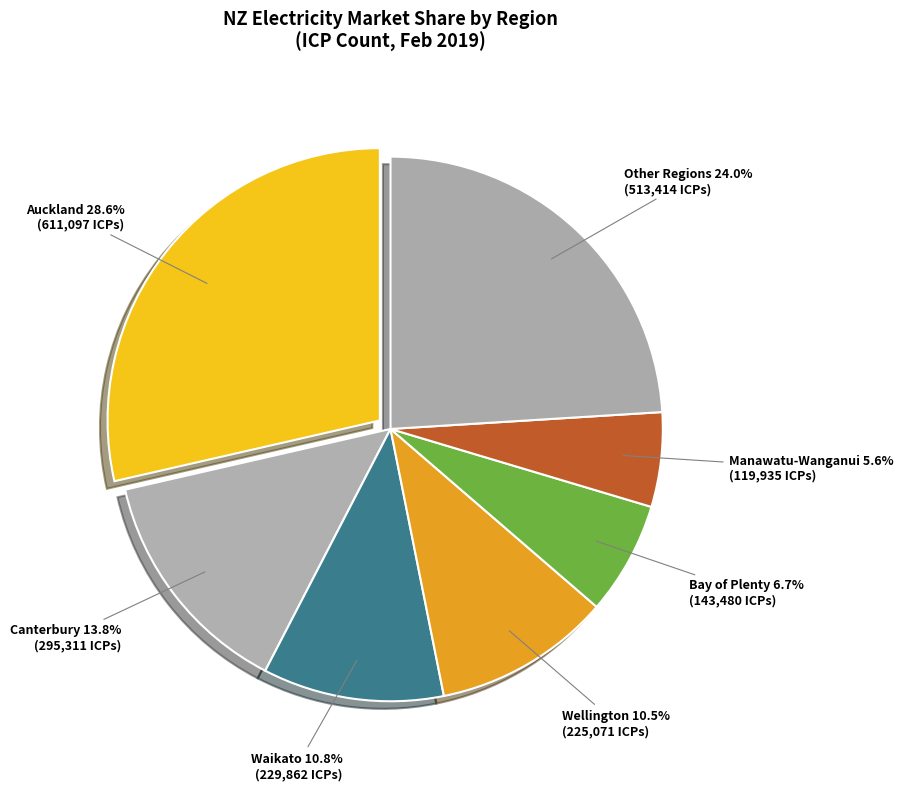

Is Manawatu-Wanganui the majority of the pie?

No